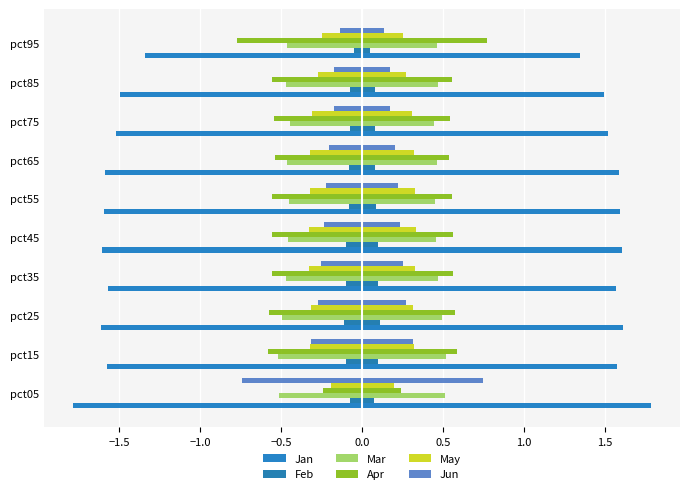

The value of Jun at pct45 is -0.2. True or false?

True